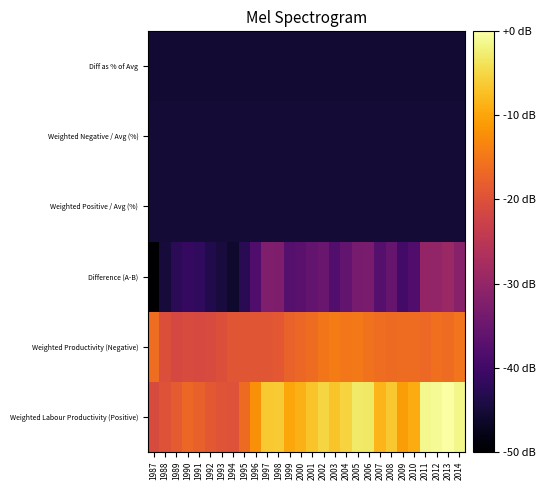

At which category is the sum across all series the highest?

2013